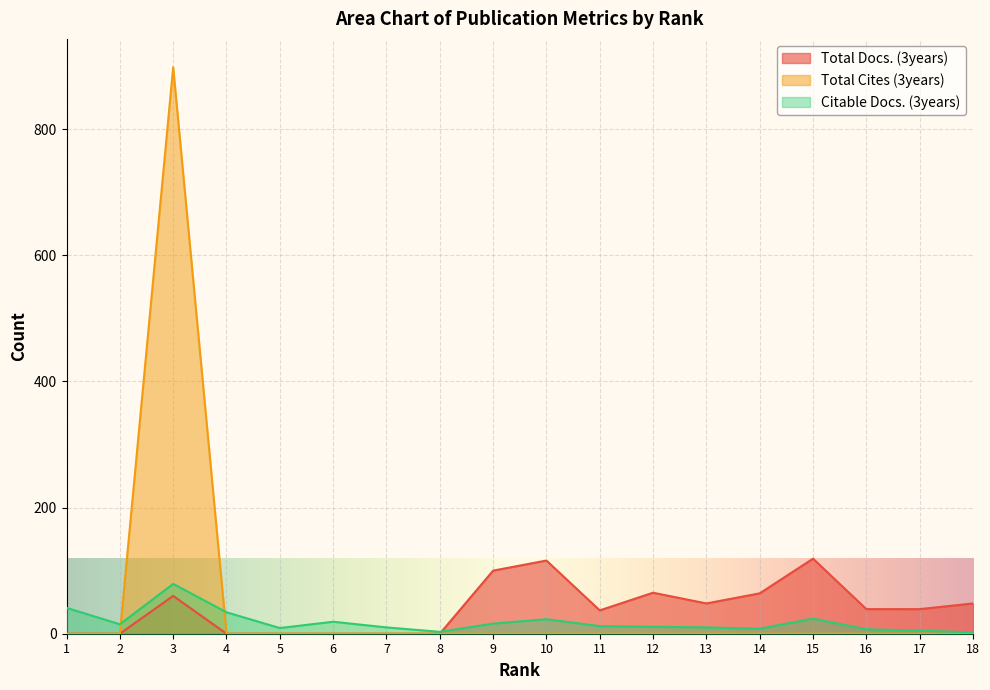

Which series has the largest total across all categories?

Total Cites (3years)